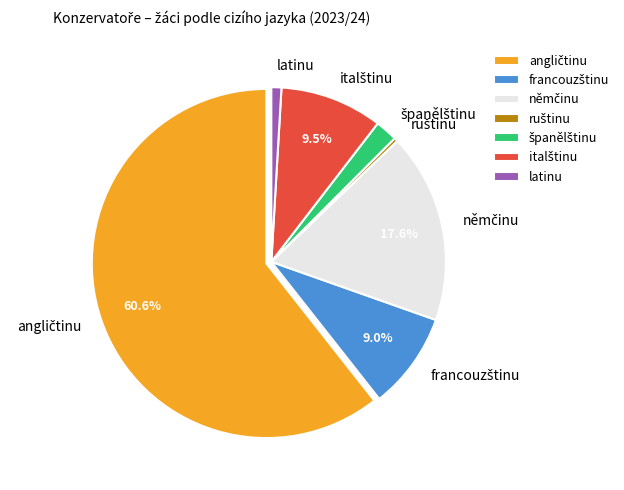

Is there a majority slice in this chart?

Yes